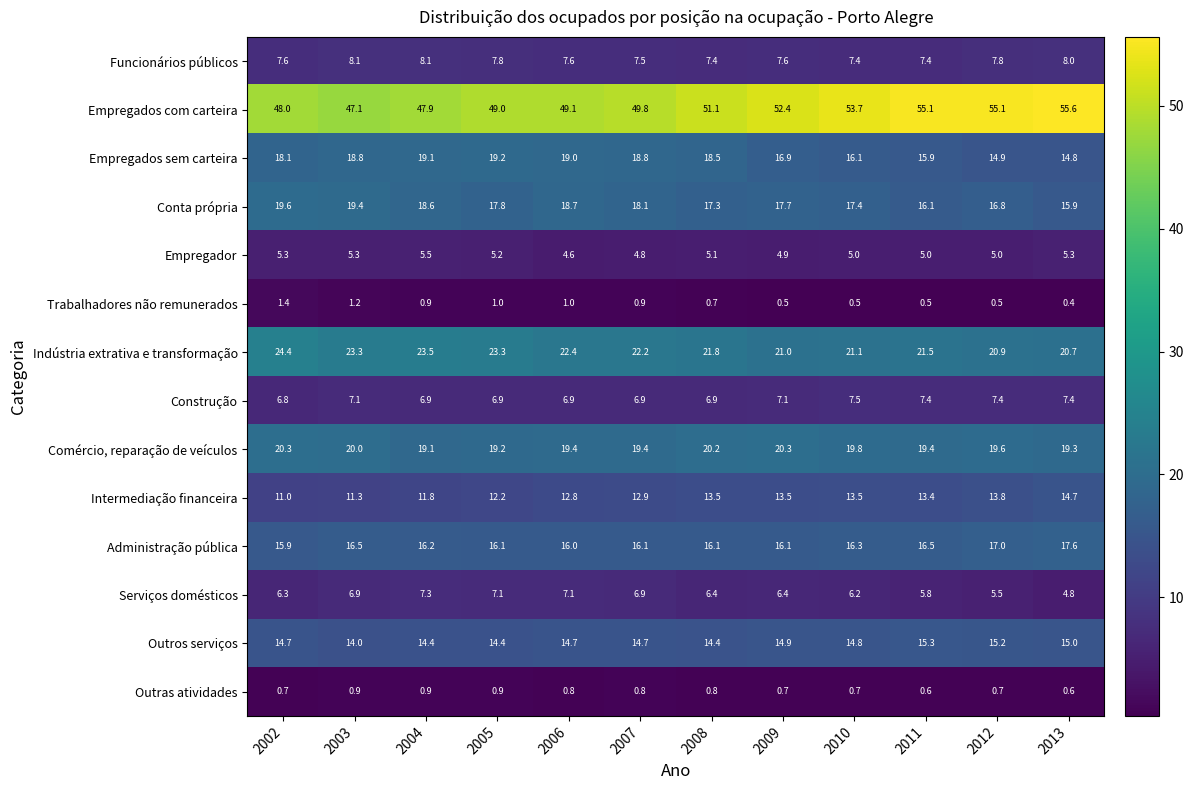

What is the sum of the Empregados sem carteira values at 2013 and 2002?

32.9